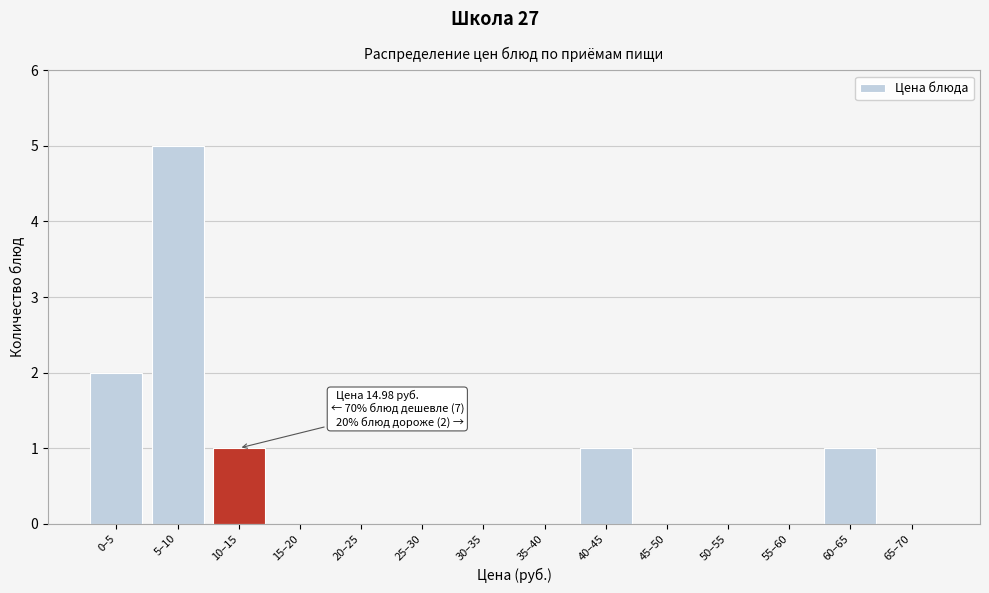

Reading left to right, what are all the values shown in this chart?

0–5=2	5–10=5	10–15=1	15–20=0	20–25=0	25–30=0	30–35=0	35–40=0	40–45=1	45–50=0	50–55=0	55–60=0	60–65=1	65–70=0